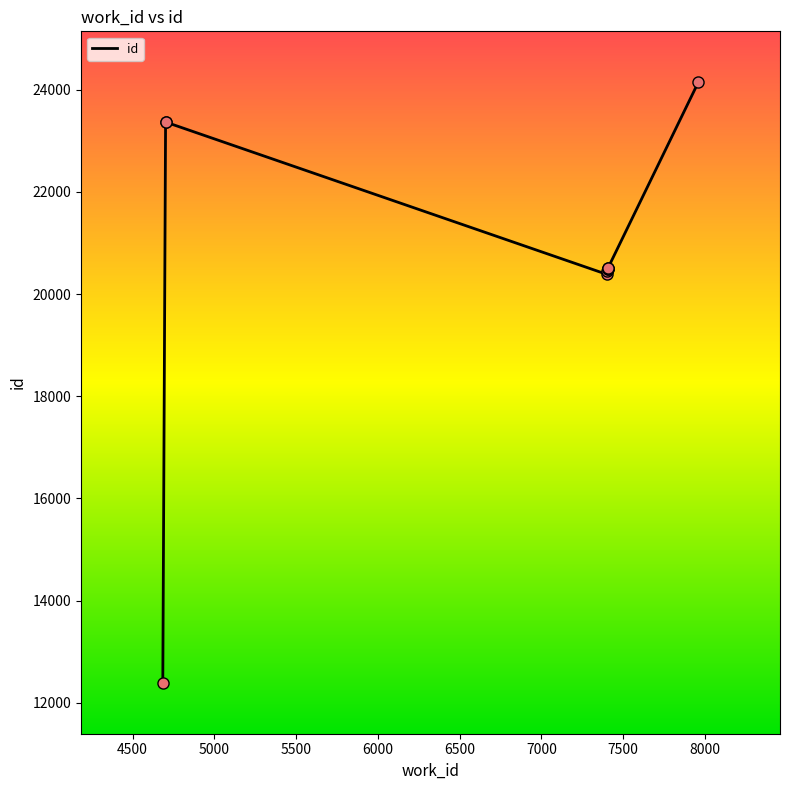

What is the ratio of the value at 8000 to the value at 5000?

0.9